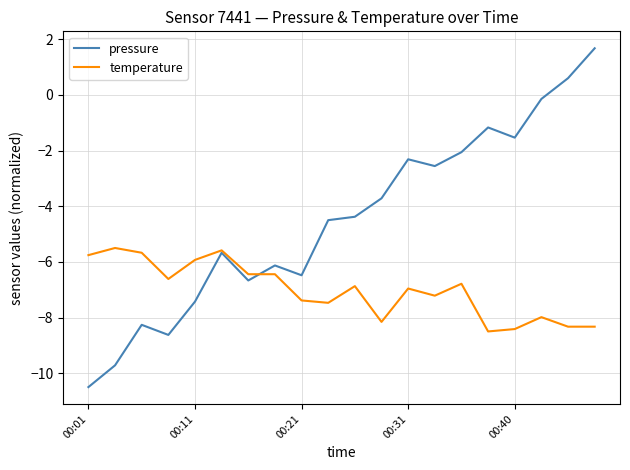

What is the difference between the maximum and minimum values in the pressure series?

12.2